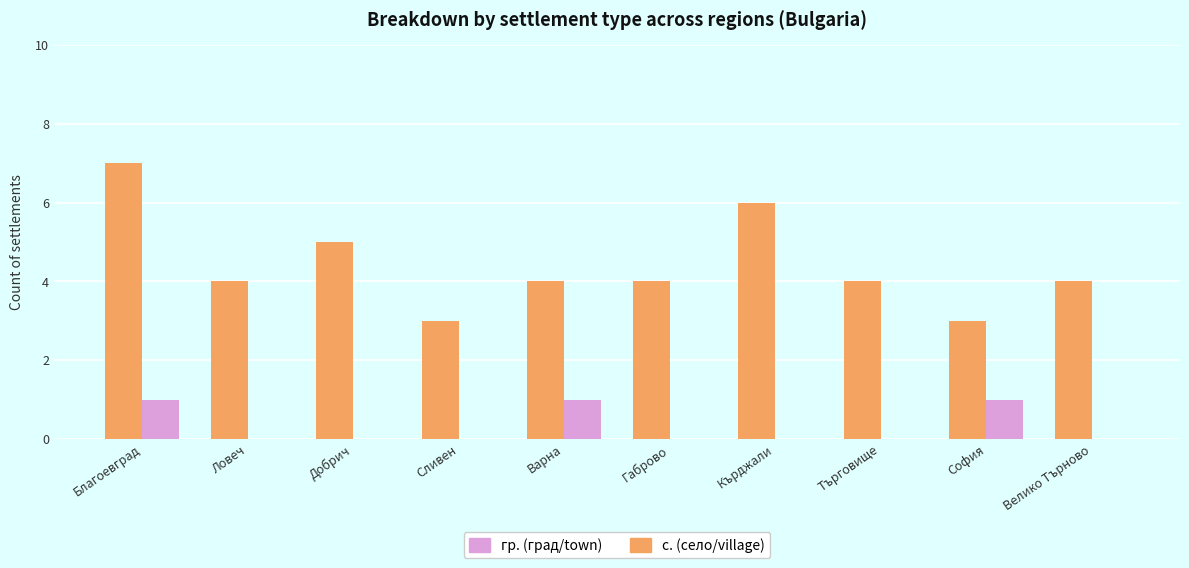

Is the value of гр. (град/town) at София greater than the value of с. (село/village) at Добрич?

No